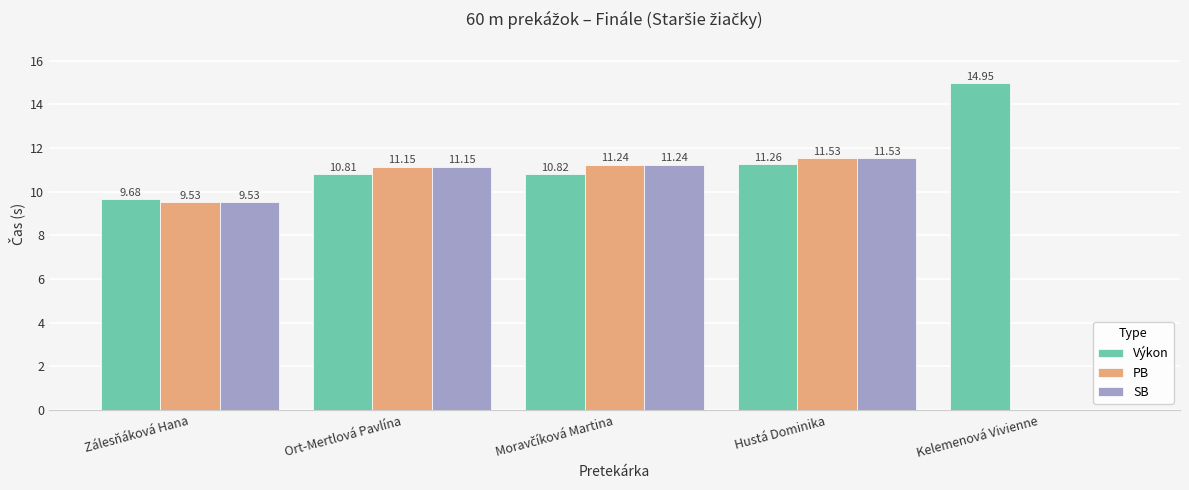

What is the approximate value of PB at Zálesňáková Hana?

9.5